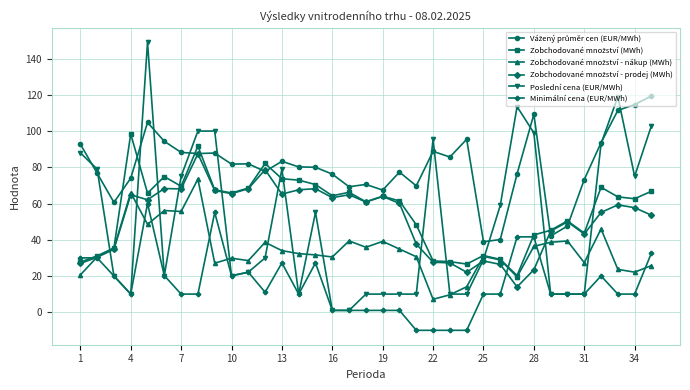

Which series has the widest spread of values?

Poslední cena (EUR/MWh)